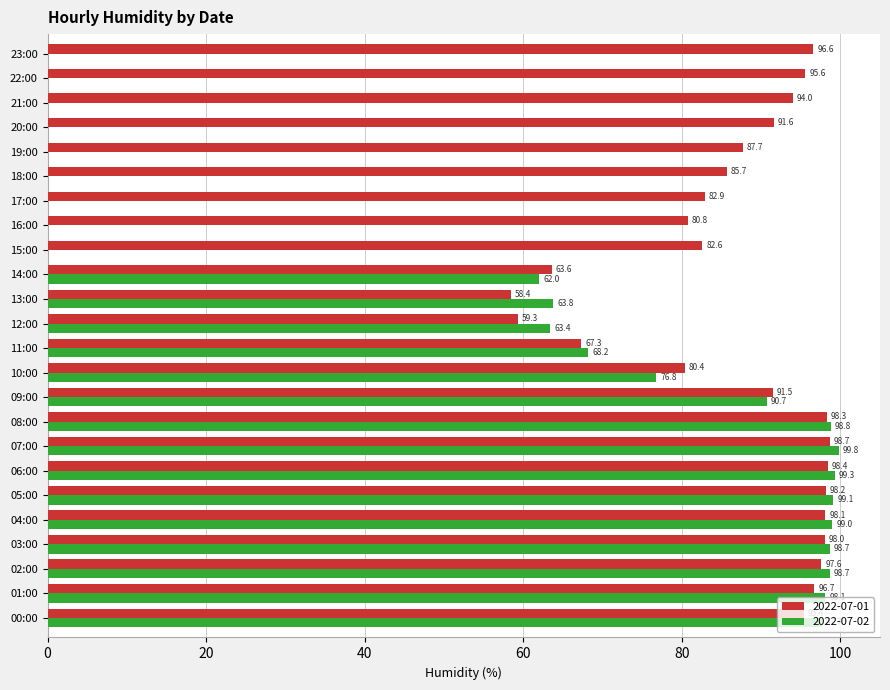

What is the highest value of the 2022-07-02 series?

99.8